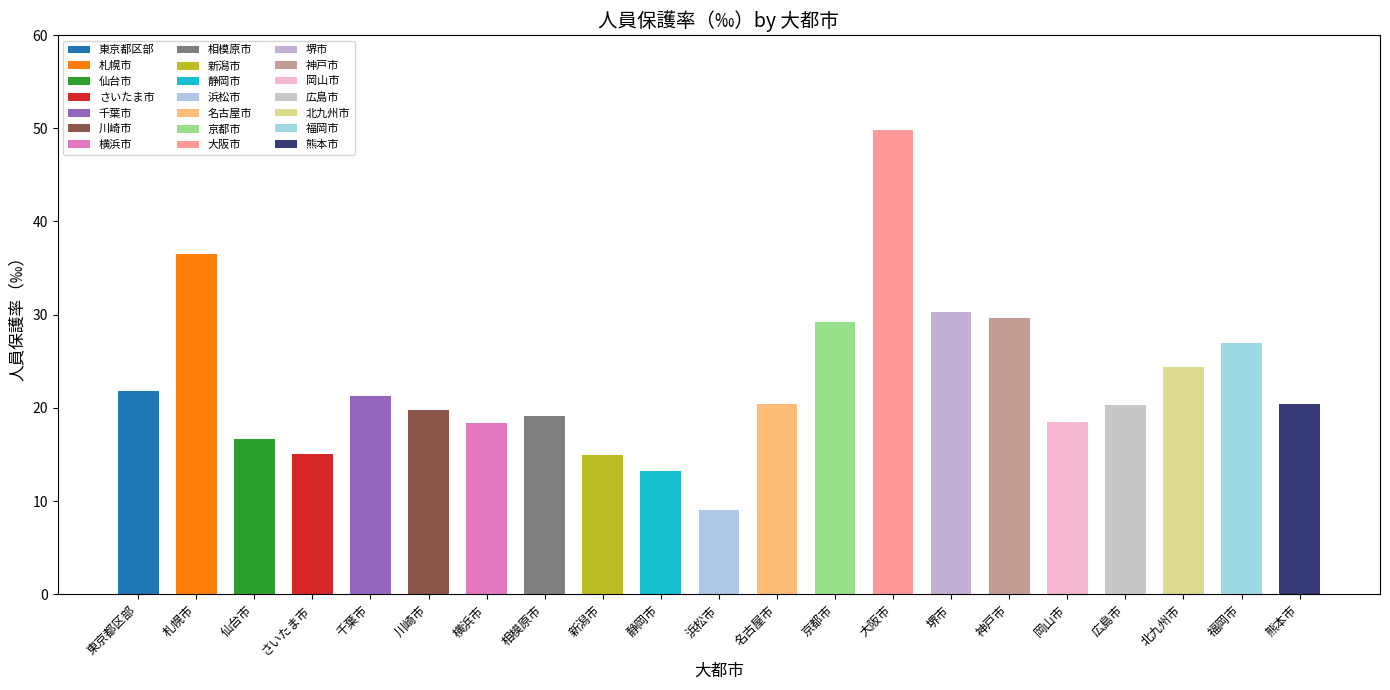

Reading left to right, extract all data points from this chart.

21.8	36.5	16.6	15.1	21.3	19.8	18.4	19.1	15.0	13.2	9.0	20.4	29.2	49.8	30.3	29.6	18.5	20.4	24.4	26.9	20.4